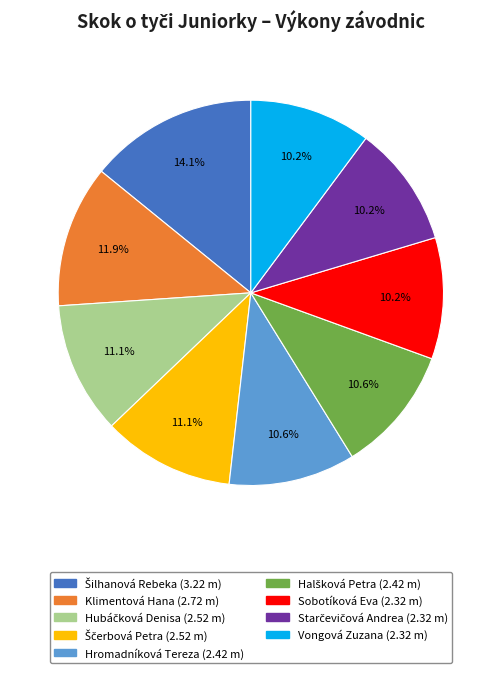

To the nearest percent, what is the difference between the largest and smallest slice percentages?

4%